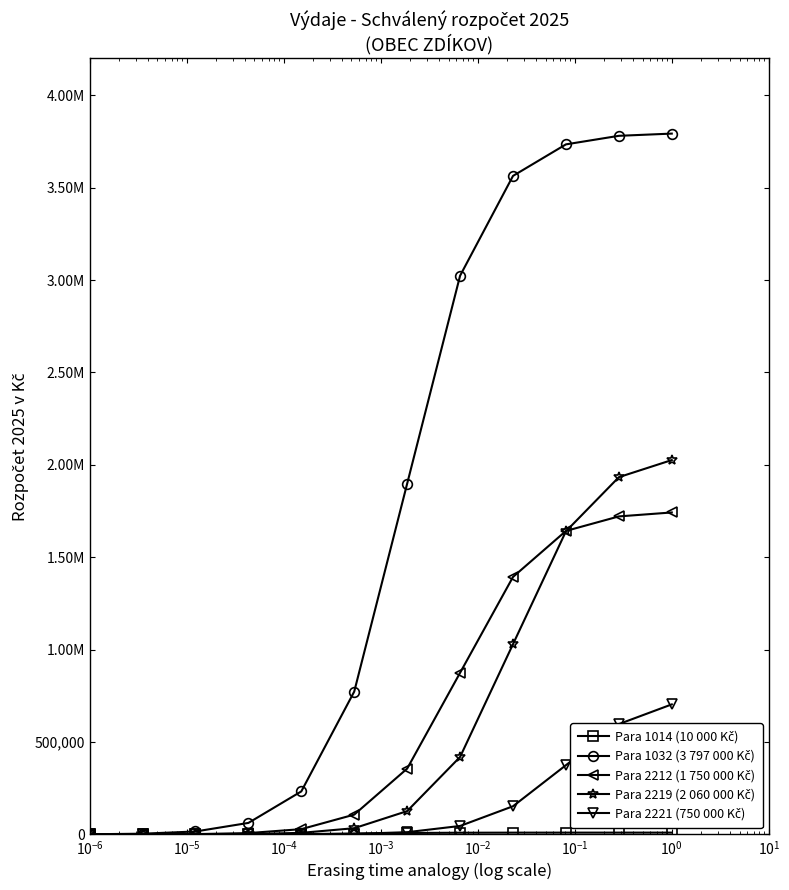

Does the chart have visible grid lines?

No